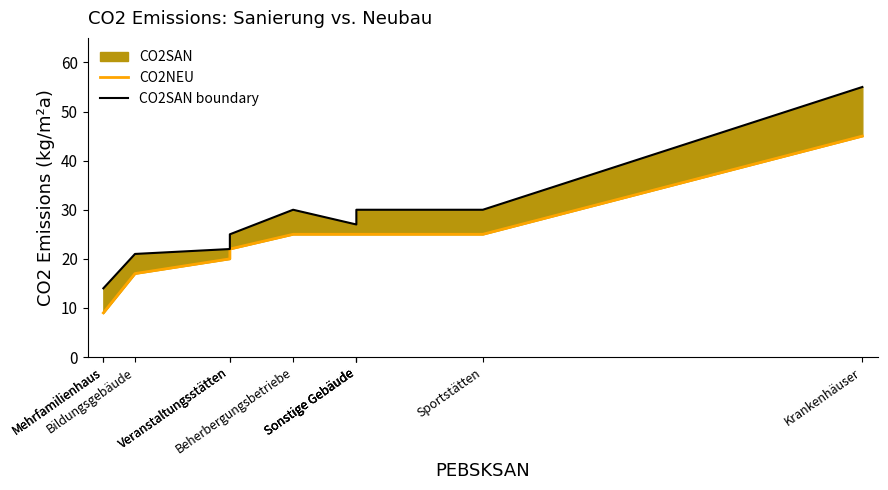

What is the difference between the highest and lowest values at Mehrfamilienhaus?

5